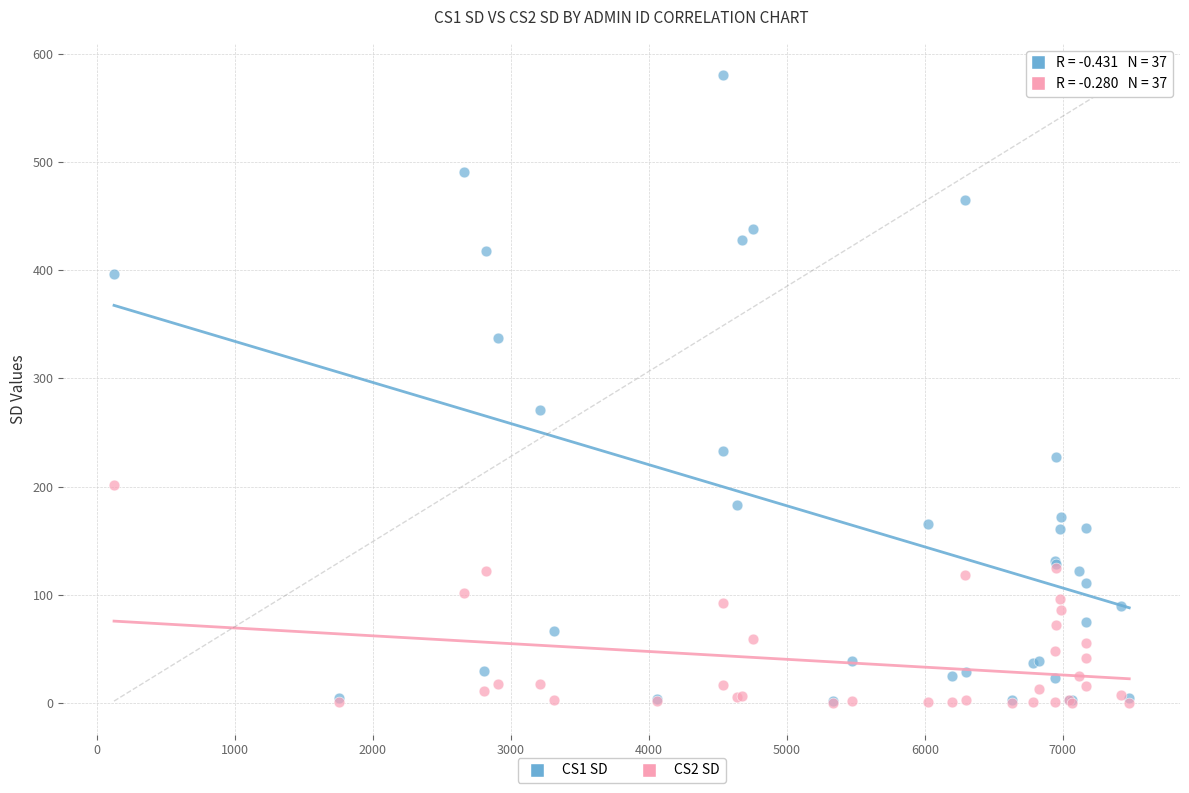

Across all series, what Y value is closest to 290?

271